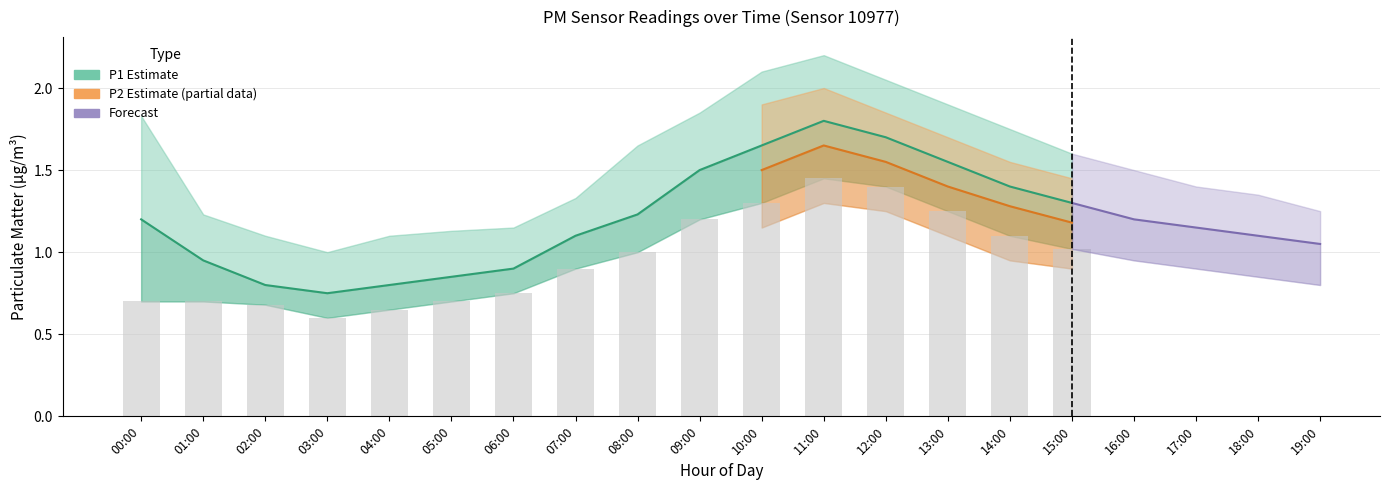

What is the approximate value of P1 at 06:00?

0.9